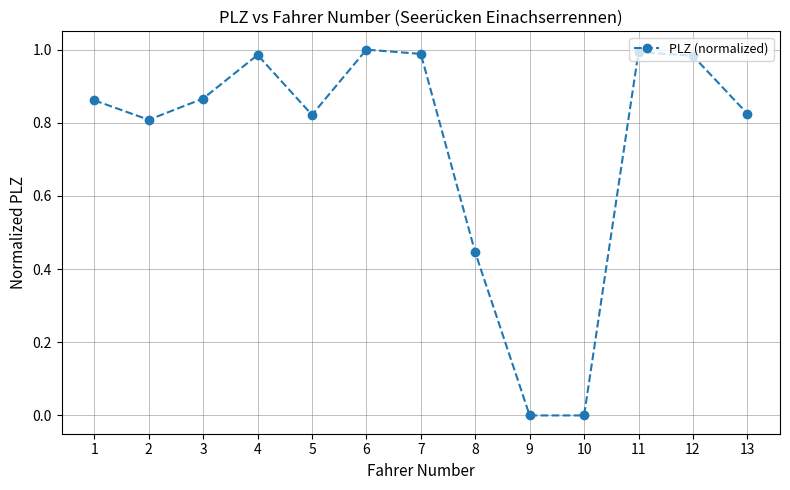

True or false: the data shows 0.5 at 2.

False